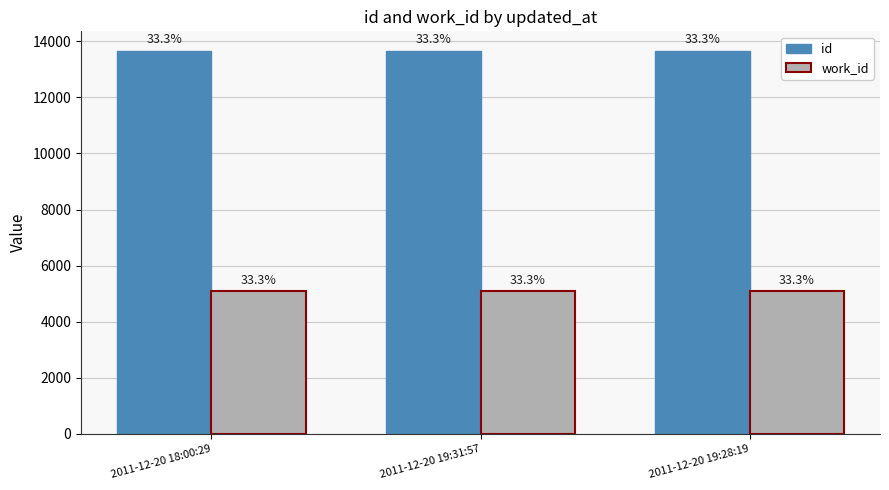

The value of work_id at 2011-12-20 18:00:29 is 1248. True or false?

False